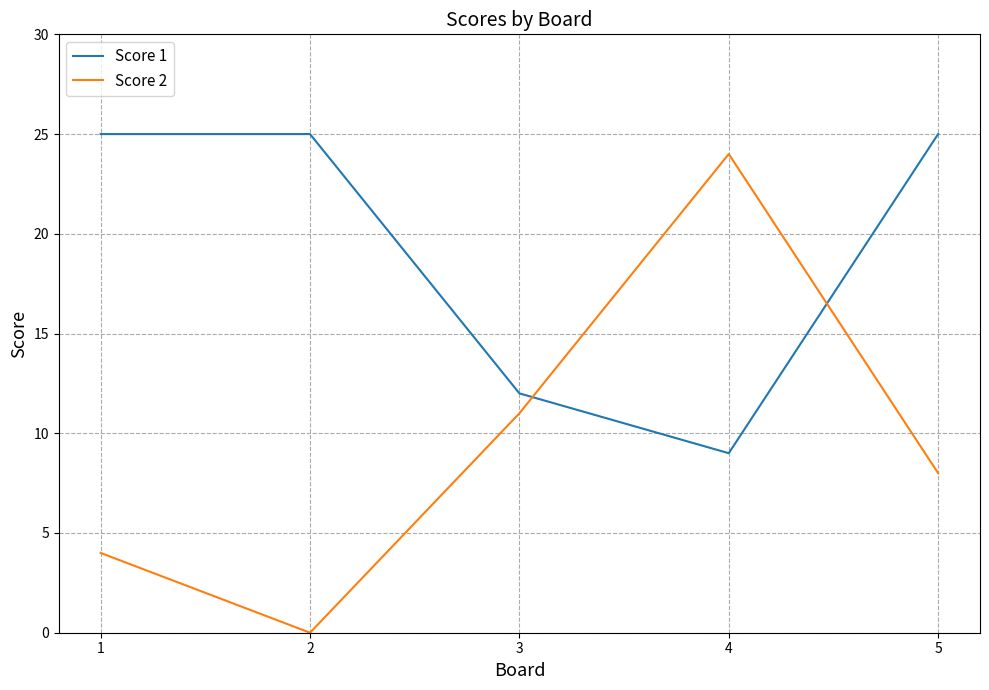

Count the number of data series in this chart.

2